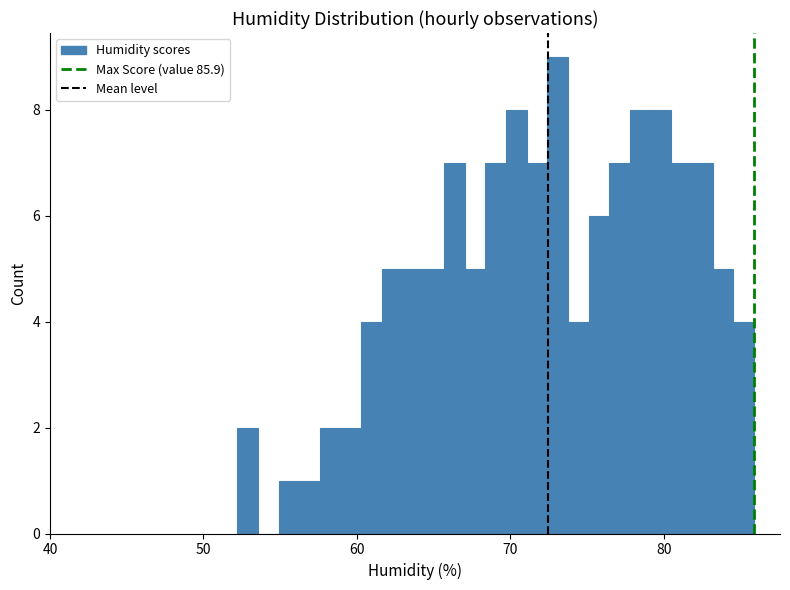

Around what value on the x-axis is the tallest bar? Give the approximate position of its centre, as read against the axis.

73